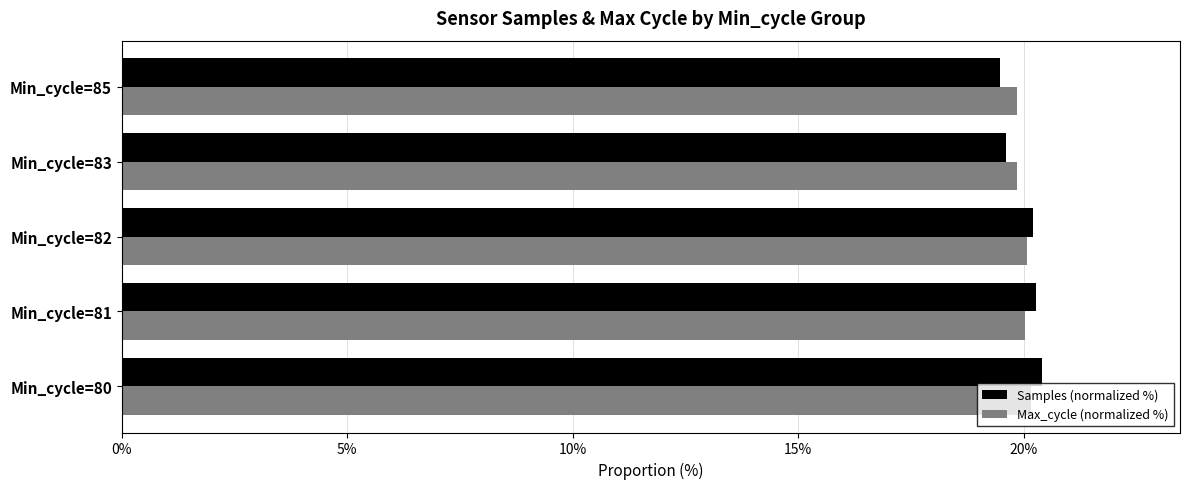

What is the sum of all Max_cycle (normalized %) values?

100.0